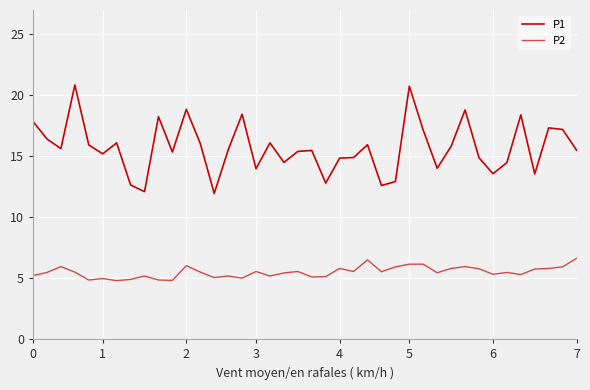

Is this an area chart (filled region under the line)?

No